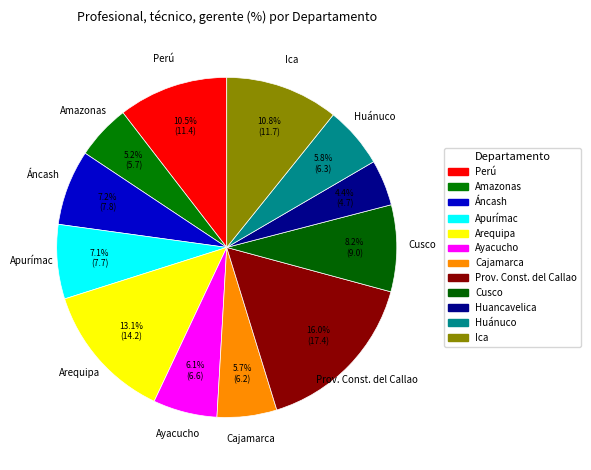

Do Ayacucho and Áncash together represent more than half of the pie?

No